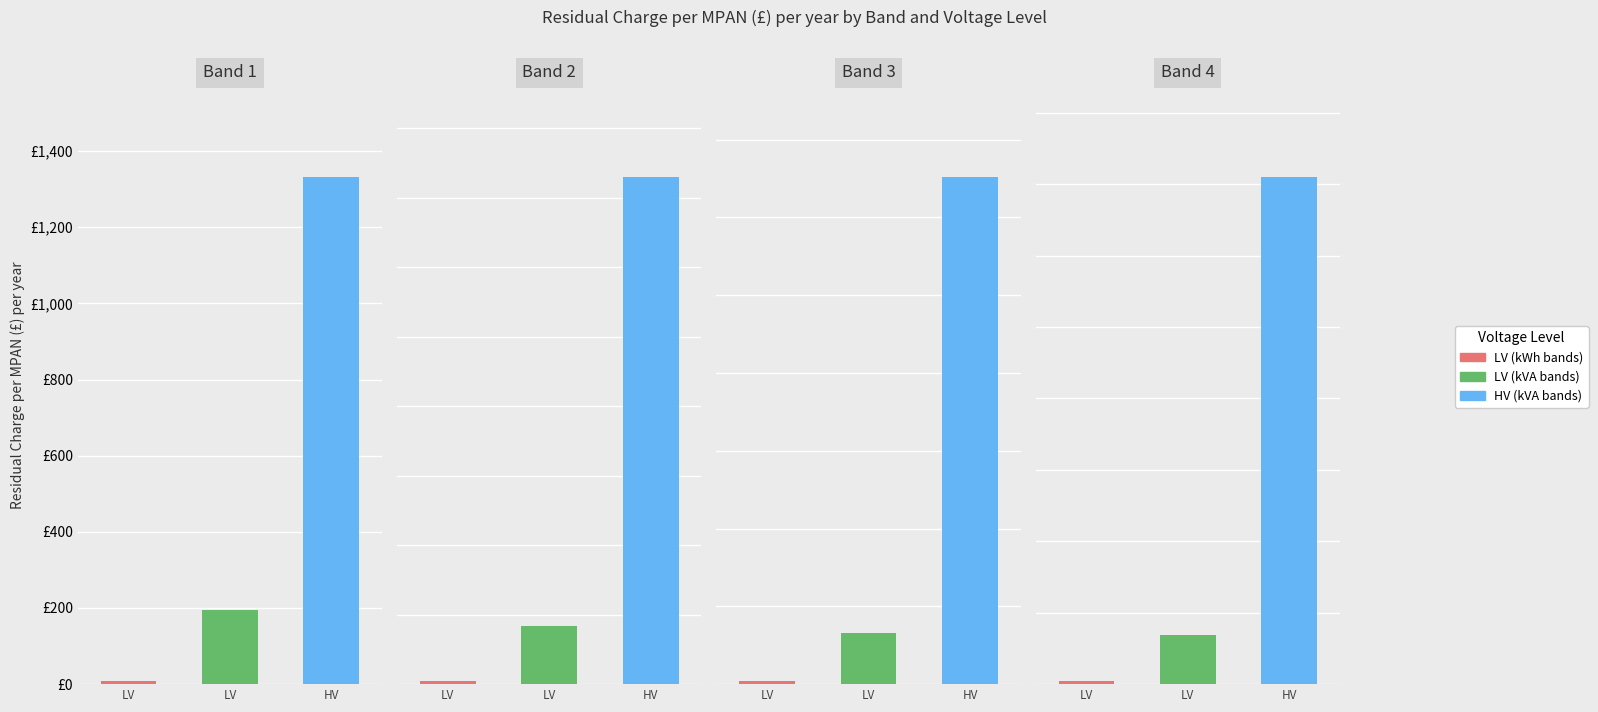

What is the sum of all HV (kVA bands) values?

29262.4